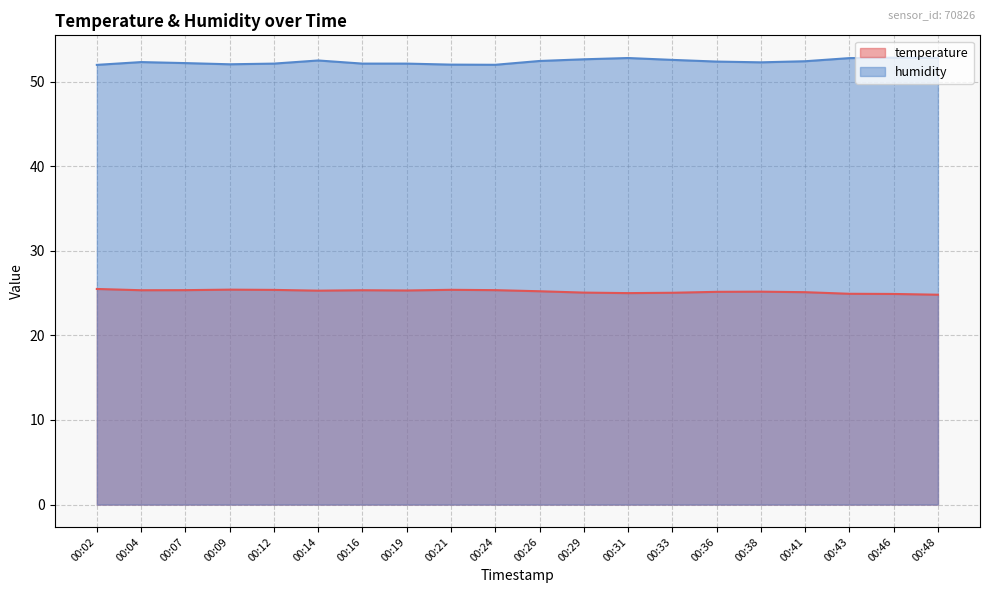

The value of temperature at 00:33 is 25.0. True or false?

True